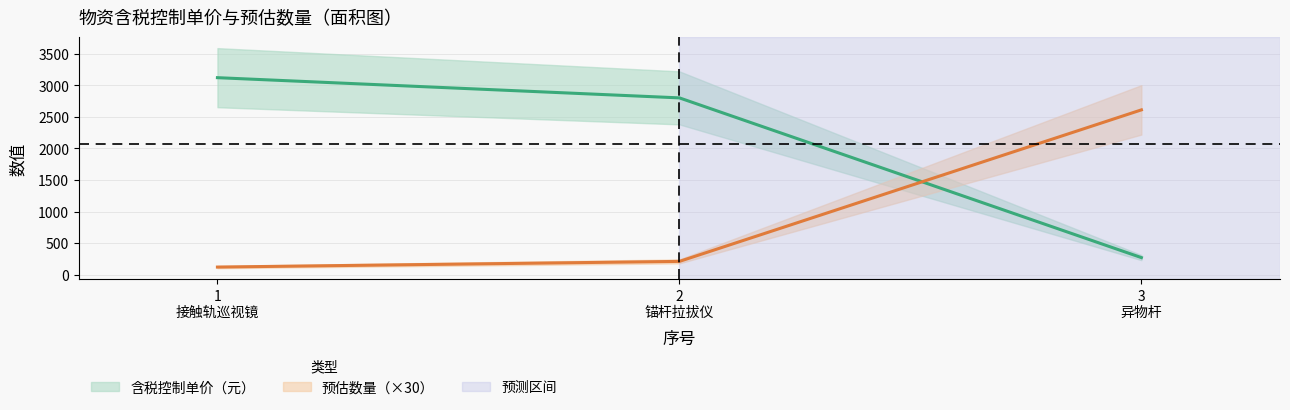

Count the number of data series in this chart.

2